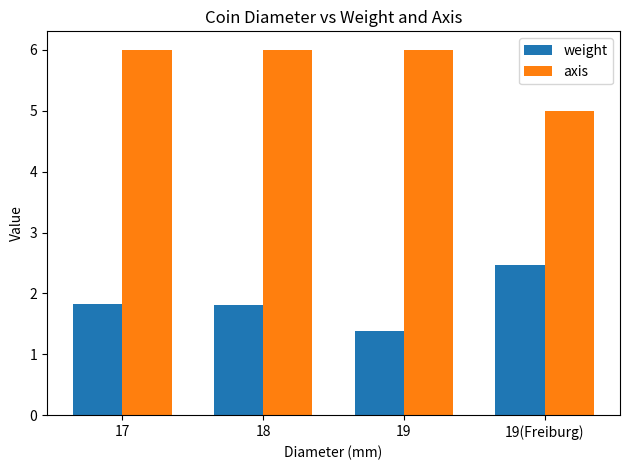

Is the value of weight at 18 greater than the value of axis at 18?

No